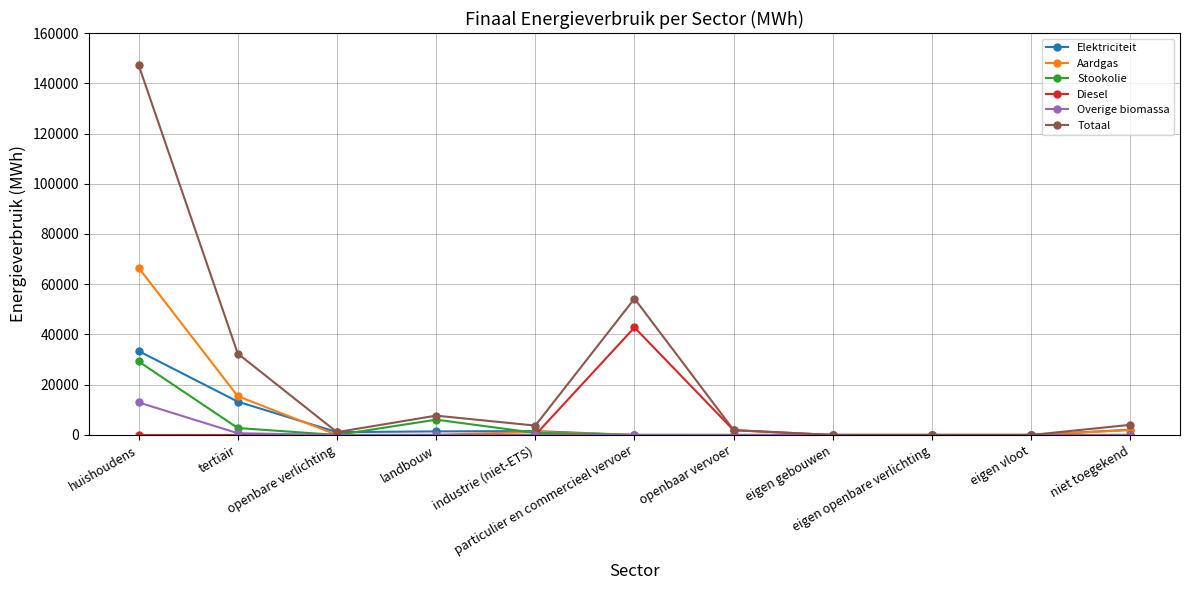

Read the Totaal value at niet toegekend.

4035.2